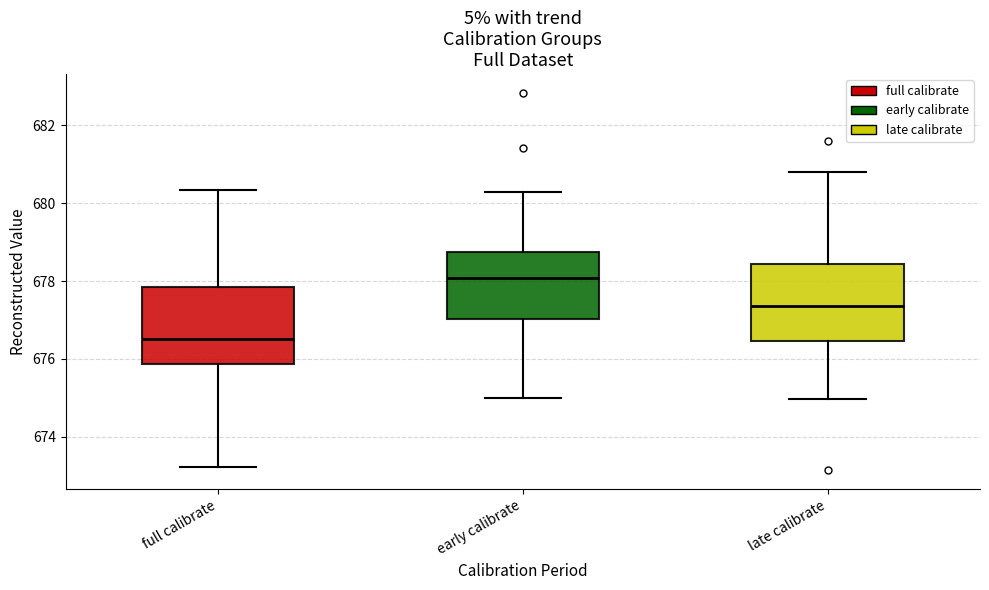

Reading left to right, transcribe this box plot: for each box, give where its median line is, the range the box spans, and where its two whiskers end, as read against the y-axis. The values are not printed on the chart, so give them approximately, as read against the axis.

full calibrate: median 676.6, box 675.8 to 677.8, whiskers 673.2 to 680.4
early calibrate: median 678.0, box 677.0 to 678.8, whiskers 675.0 to 680.2
late calibrate: median 677.4, box 676.4 to 678.4, whiskers 675.0 to 680.8